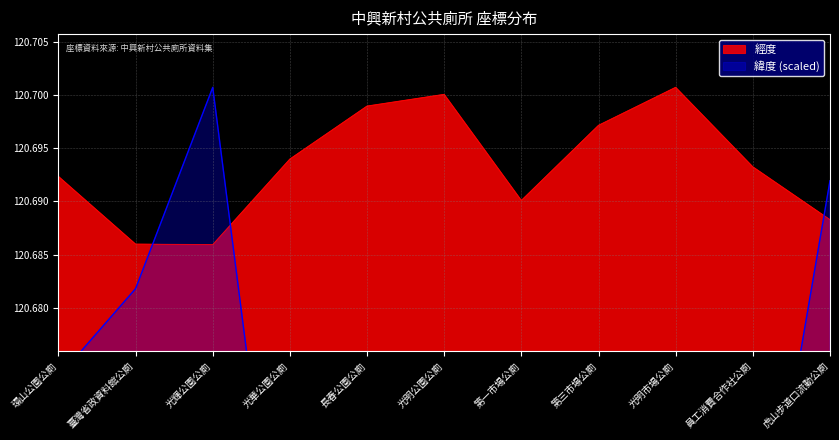

How many 緯度 values are between 120 and 121?

11